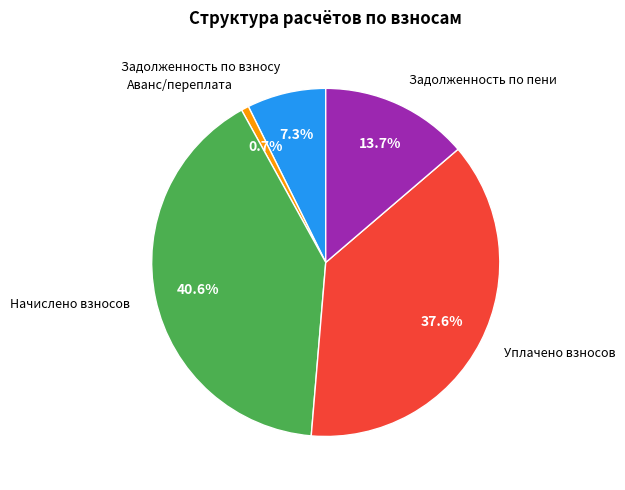

Does any single category account for the majority?

No